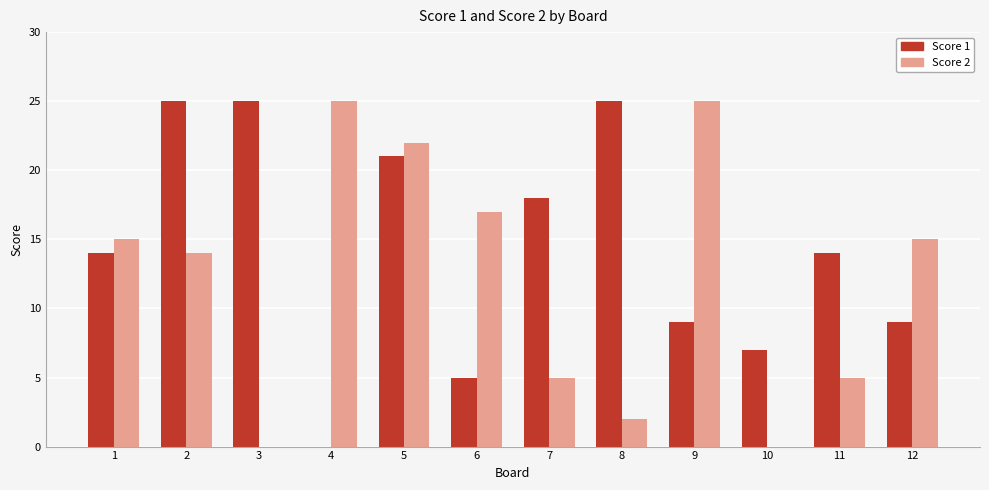

Reading right to left, transcribe all the data shown in this chart.

Score 1: 9	14	7	9	25	18	5	21	0	25	25	14
Score 2: 15	5	0	25	2	5	17	22	25	0	14	15